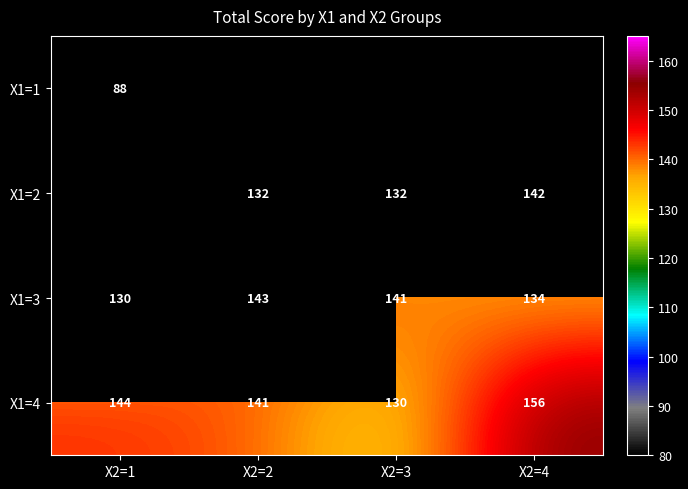

Is it true that X1=3 equals 143 at X2=2?

True